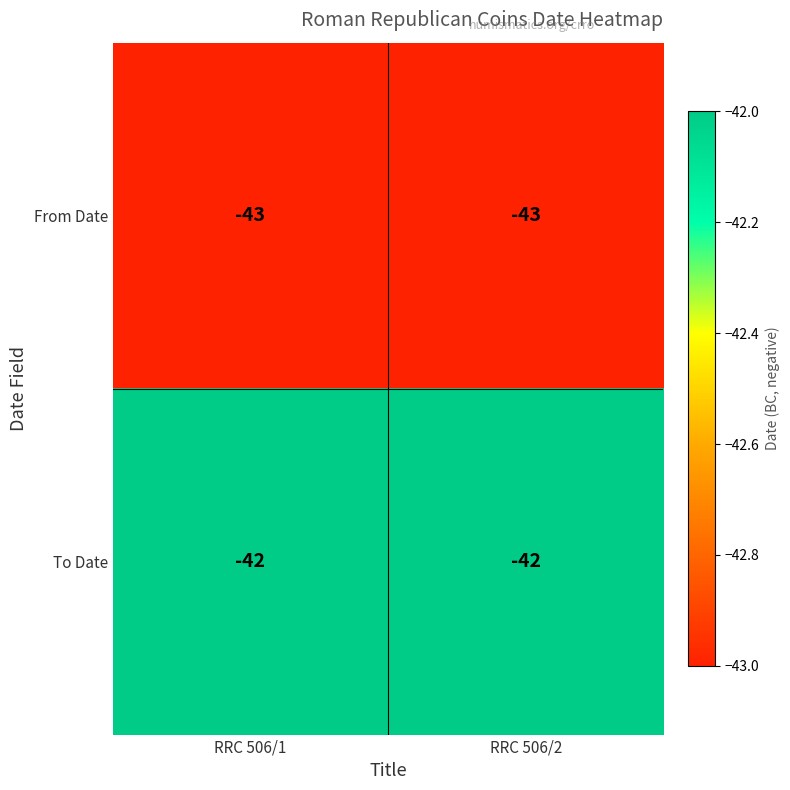

Reading right to left, transcribe all the data shown in this chart.

From Date: -43	-43
To Date: -42	-42